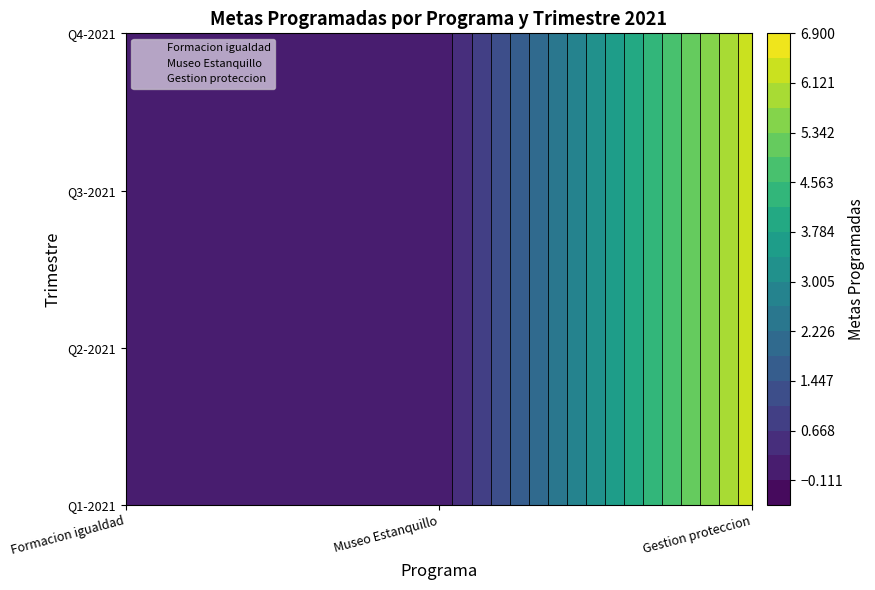

Reading left to right, list all the values displayed in this chart.

formacion: 0.0	0.0	0.0	0.0	0.0	0.0	0.0	0.0	0.0	0.0	0.0	0.0
museo: 0.0	0.0	0.0	0.0	0.0	0.0	0.0	0.0	0.0	0.0	0.0	0.0
gestion: 6.4	6.4	6.4	6.4	6.4	6.4	6.4	6.4	6.4	6.4	6.4	6.4